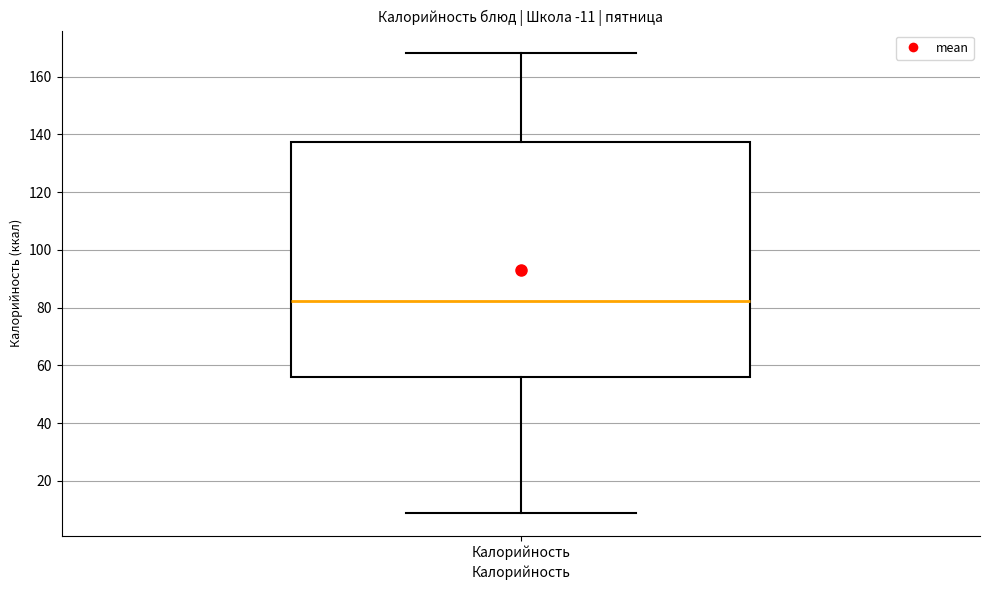

Transcribe this box plot: give where the median line is, the range the box spans, and where the two whiskers end, as read against the y-axis. The values are not printed on the chart, so give them approximately, as read against the axis.

median 82, box 56 to 138, whiskers 10 to 168